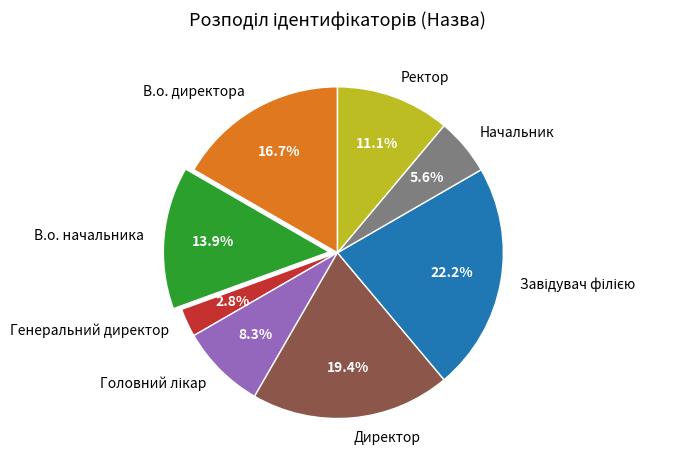

The Ректор slice represents 11% of the pie. True or false?

True